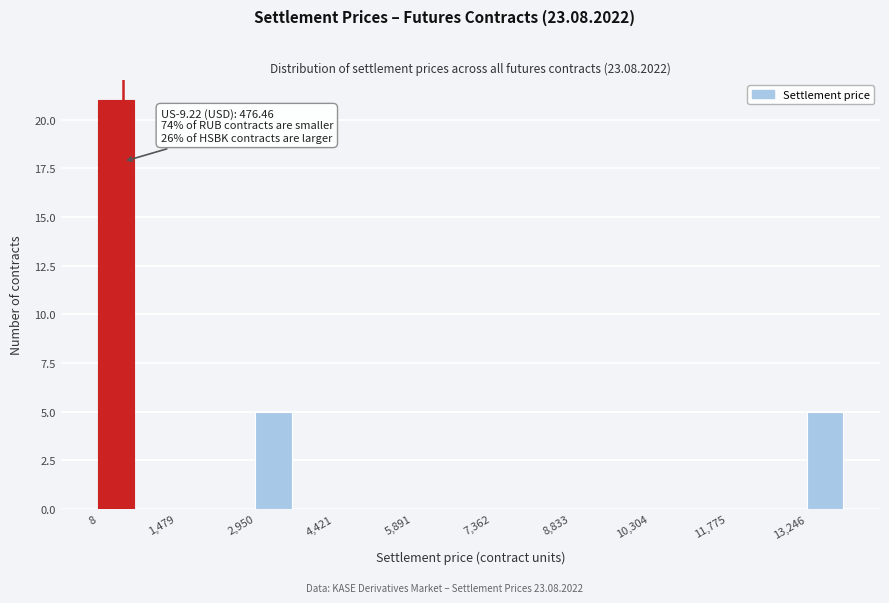

Around what value on the x-axis is the tallest bar? Give the approximate position of its centre, as read against the axis.

400